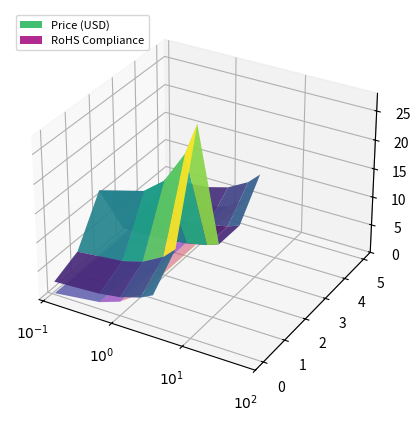

Reading left to right, list all the values displayed in this chart.

quantity: quantity=1.0	price=1.0	rohs=1.0	3=3.0	4=1.0	5=1.0	6=2.0	7=2.0	8=2.0	9=2.0	10=1.0	11=1.0
price: quantity=5.5	price=17.9	rohs=9.9	3=6.0	4=27.9	5=3.5	6=2.0	7=4.0	8=4.0	9=4.0	10=8.9	11=9.9
rohs: quantity=1.0	price=1.0	rohs=1.0	3=1.0	4=1.0	5=1.0	6=1.0	7=1.0	8=1.0	9=1.0	10=1.0	11=1.0